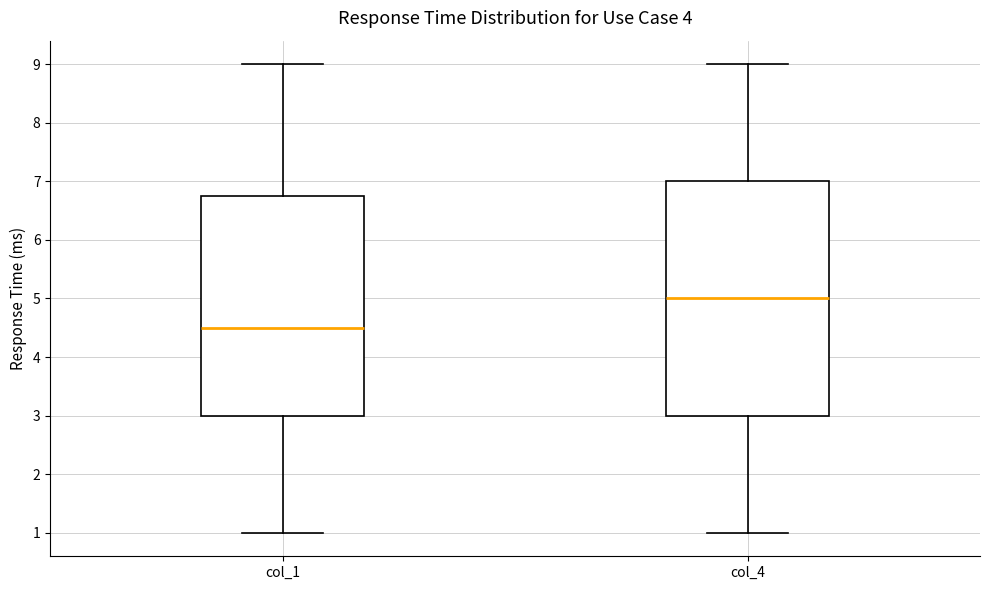

Reading left to right, read every box against the y-axis: the position of its median line, the range the box covers, and the ends of its whiskers. The values are not printed on the chart, so give them approximately, as read against the axis.

col_1: median 4.5, box 3.0 to 6.8, whiskers 1.0 to 9.0
col_4: median 5.0, box 3.0 to 7.0, whiskers 1.0 to 9.0